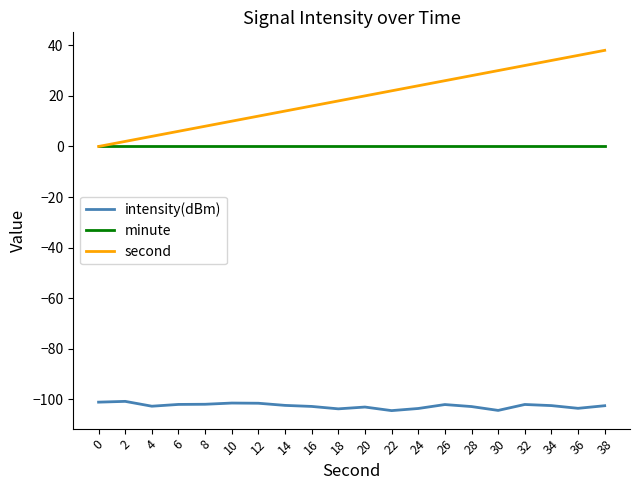

True or false: second and intensity(dBm) cross at least once.

False